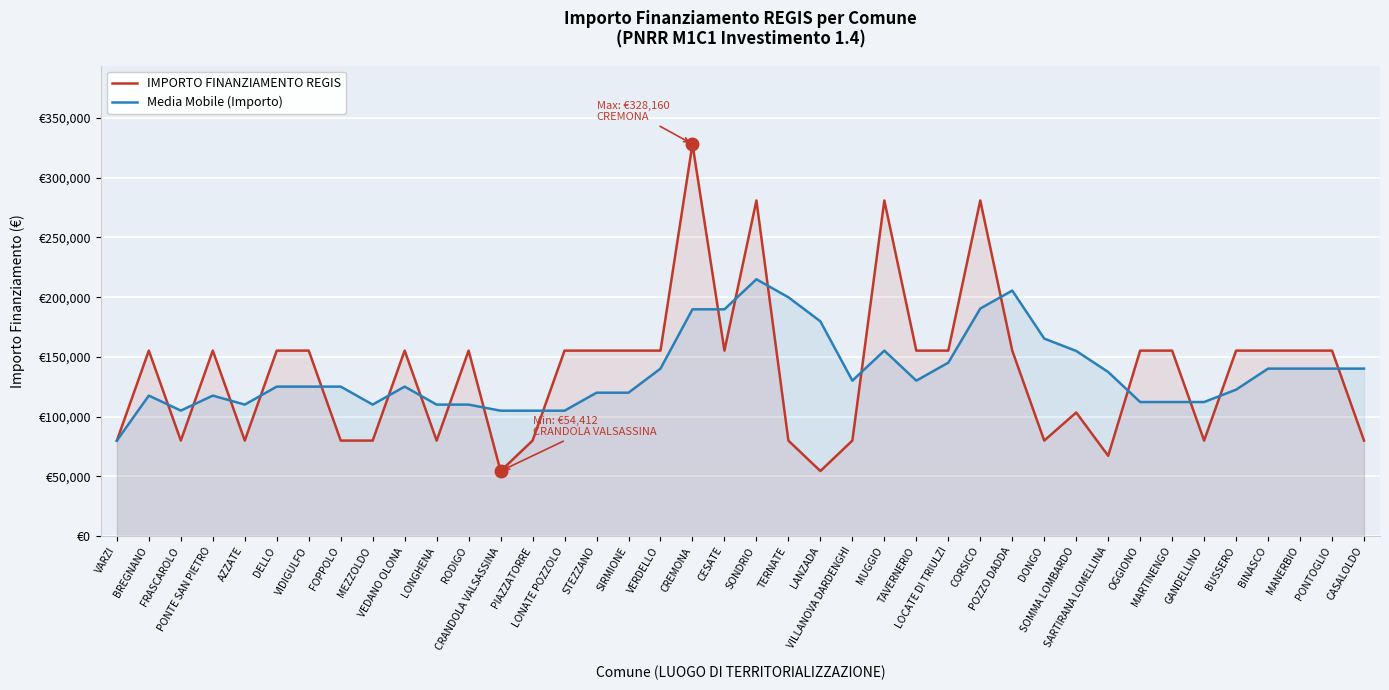

What is the difference between the Media Mobile (Importo) values at LOCATE DI TRIULZI and RODIGO?

35100.0